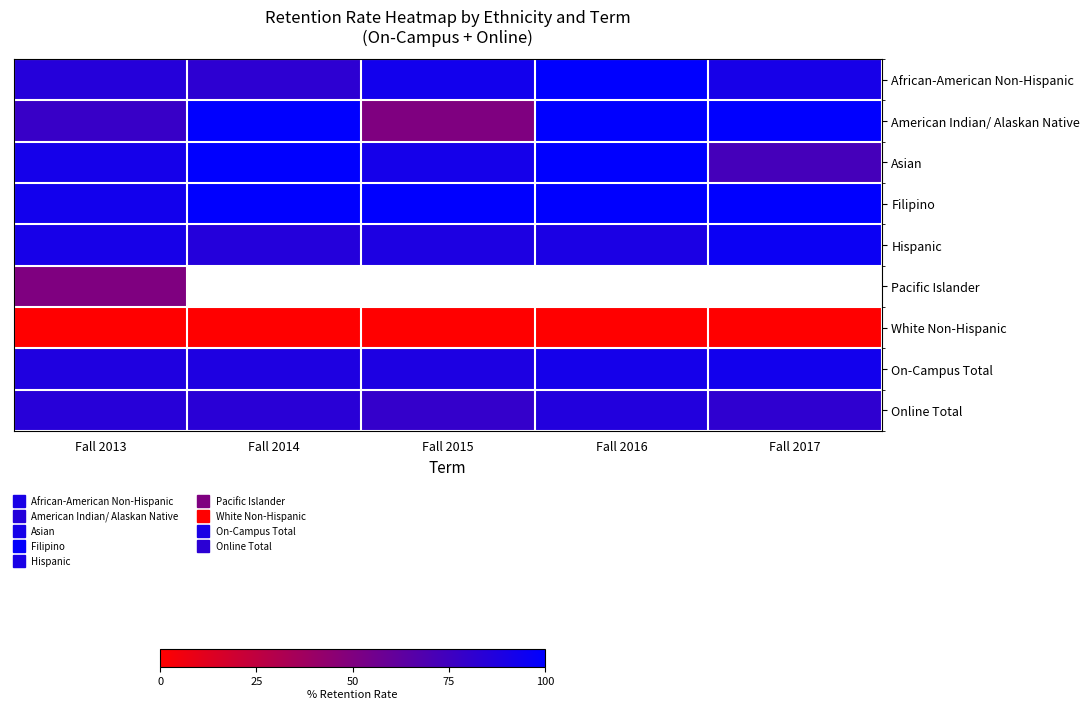

List the labels in order of American Indian/ Alaskan Native value, smallest first.

Fall 2015, Fall 2013, Fall 2014, Fall 2016, Fall 2017